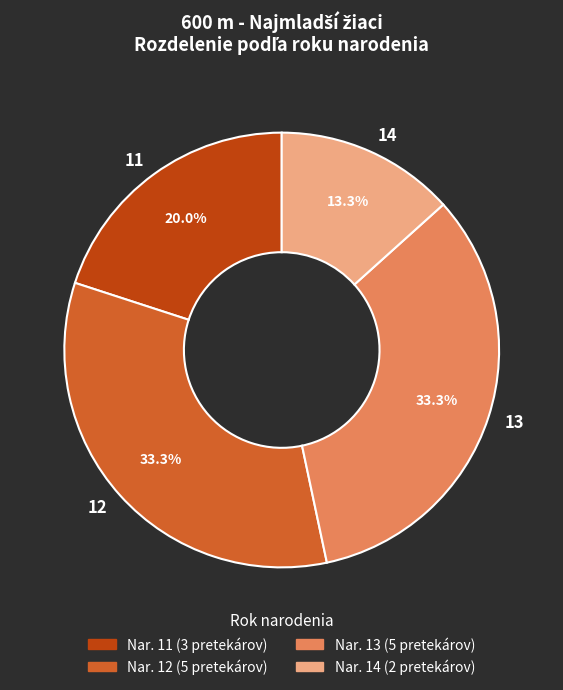

Approximately how many times larger is the value at 12 compared to 14?

2.5